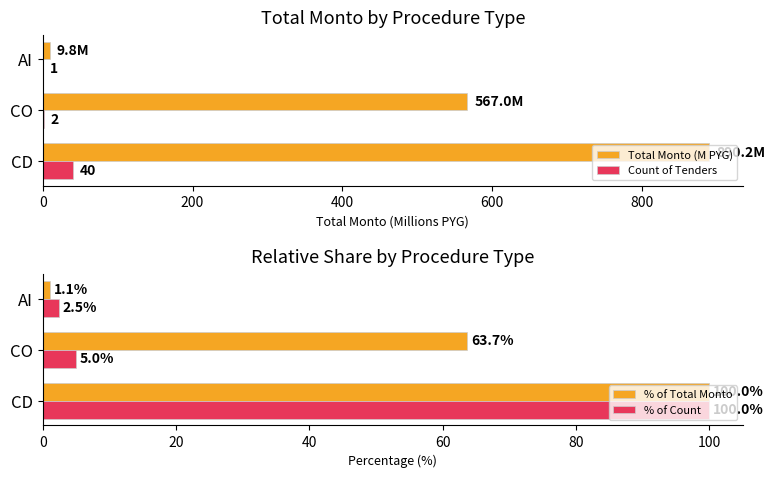

The value of % of Total Monto at CO is 41.1. True or false?

False